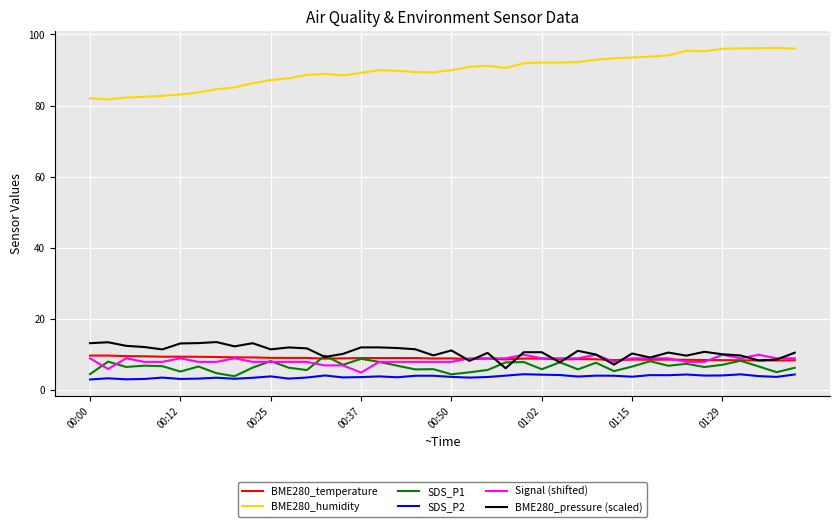

What is the highest value of the Signal (shifted) series?

10.0